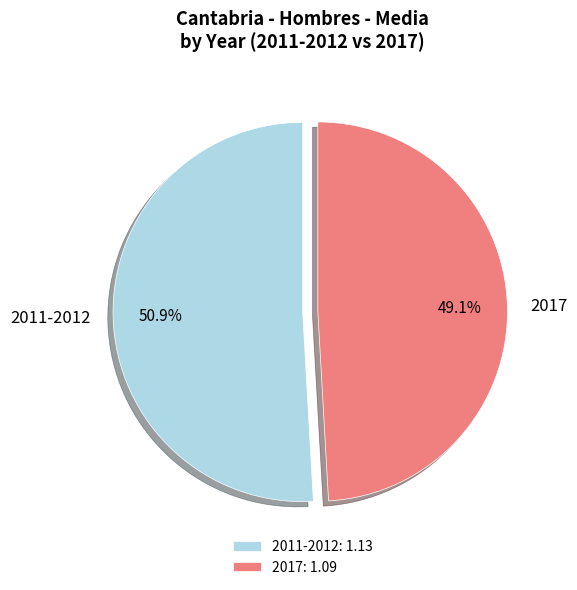

What is the majority slice?

2011-2012